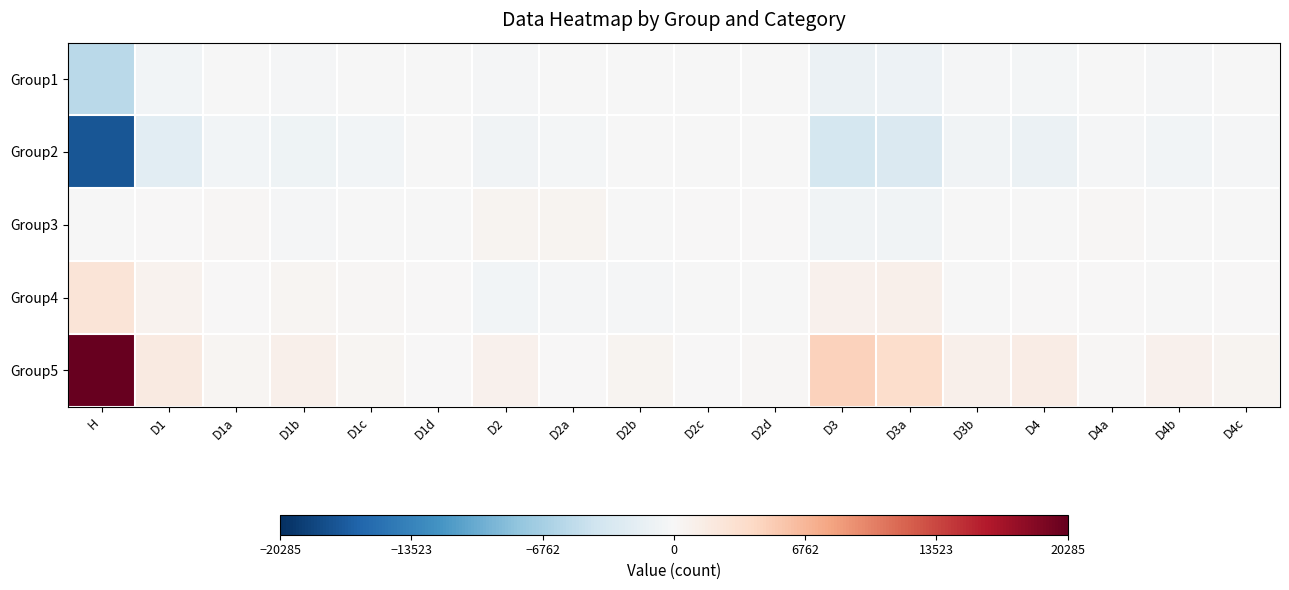

Rank the series at D4a from highest to lowest value.

Group5, Group3, Group4, Group1, Group2